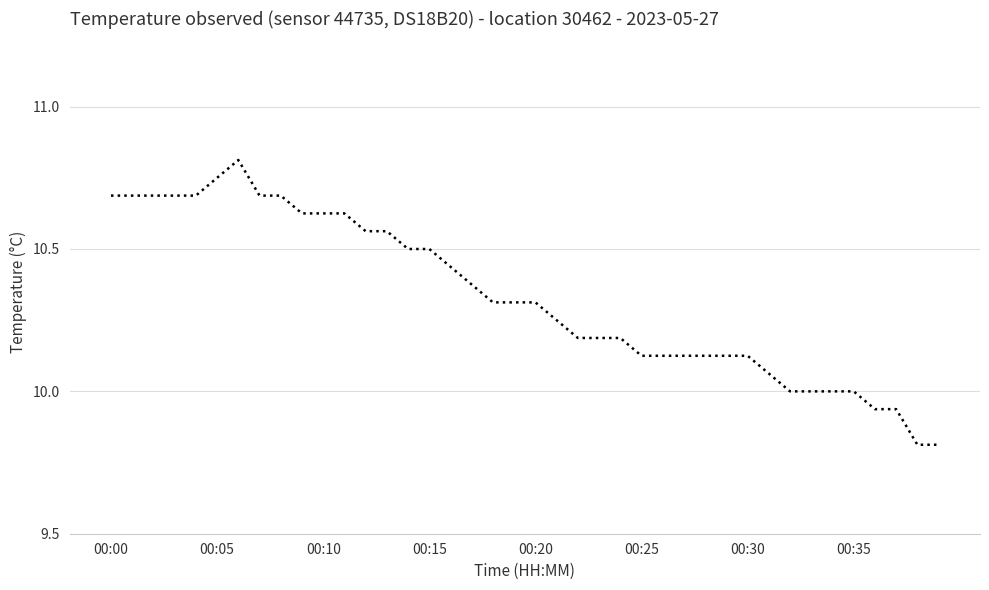

What is the minimum value shown in the chart?

9.8